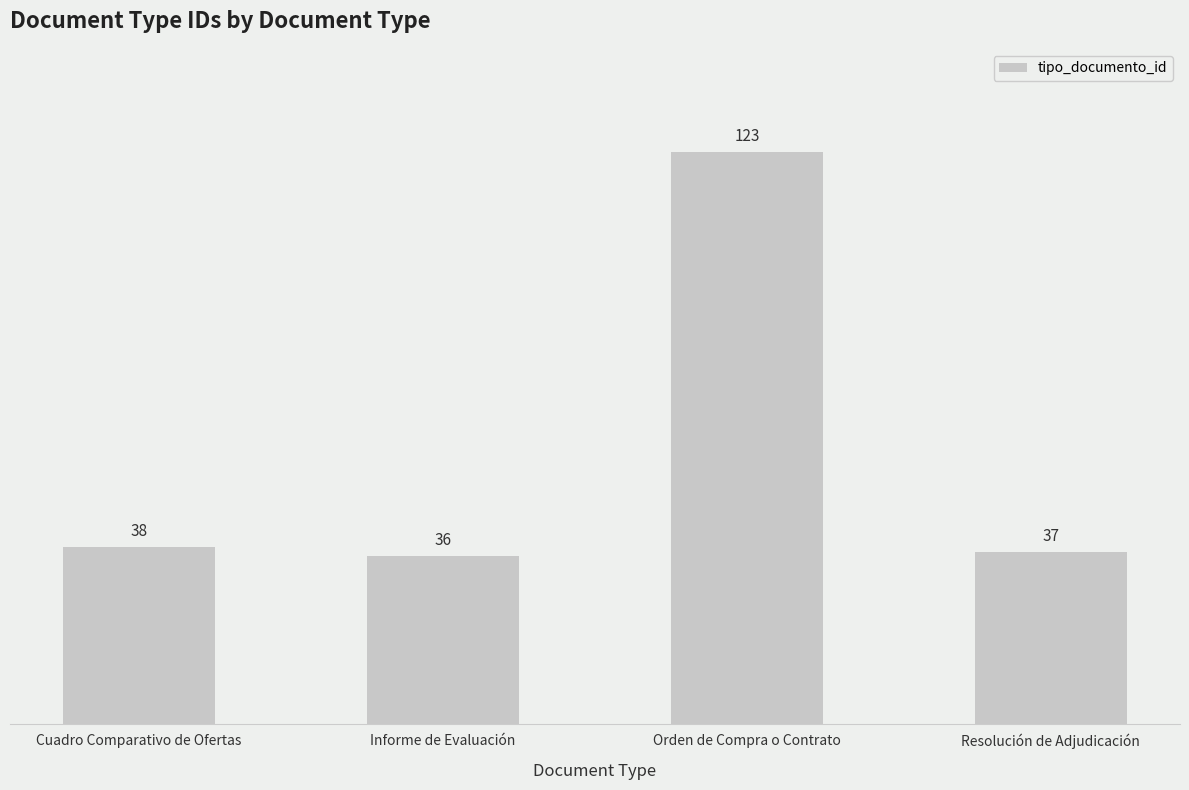

Count the number of data series in this chart.

1